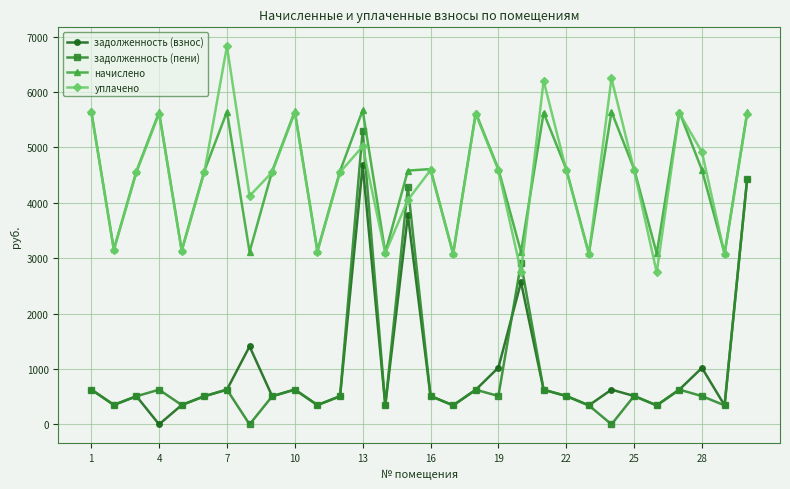

What is the sum of all начислено values?

133394.0